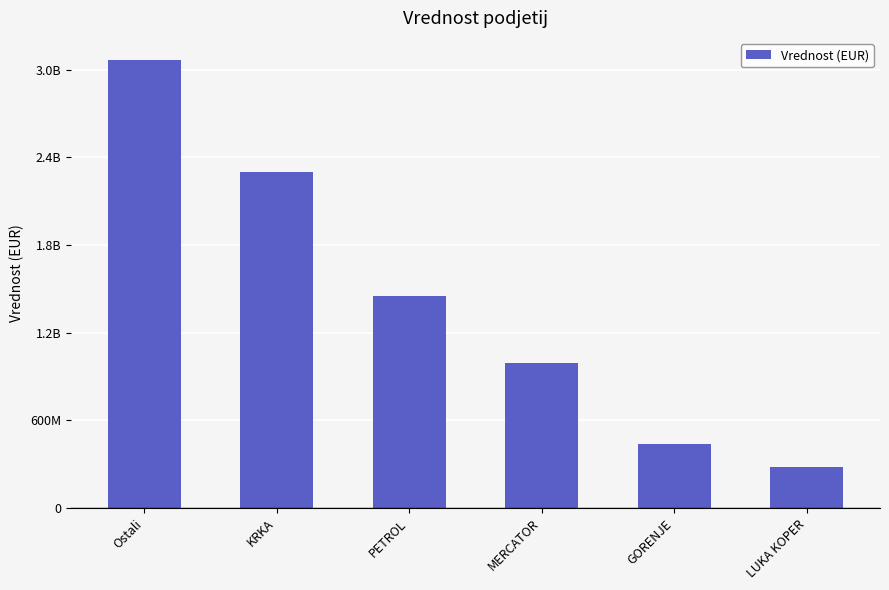

What is the difference between the values at MERCATOR and Ostali?

2070765264.8